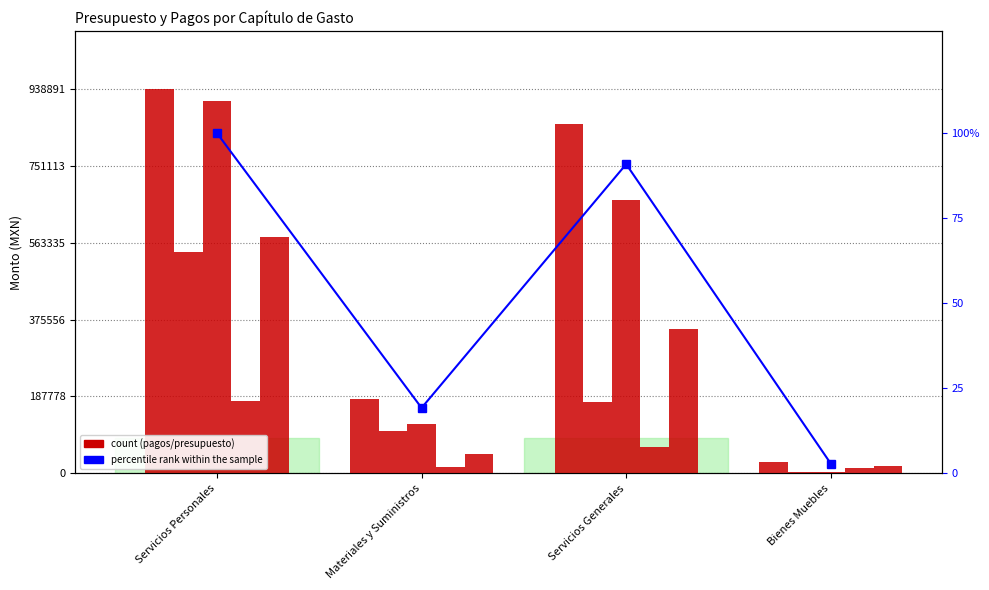

Reading left to right, what are all the values shown in this chart?

Presupuesto aprobado: 938890.9	180750.8	853358.2	27000.0
Pagado (Q2): 540541.3	102932.5	173805.1	2849.0
Pagado (Q3): 909053.6	119638.9	668100.0	2849.0
Pagado (Q4): 176337.0	16842.0	64710.1	13036.0
Pagado (Q6): 577989.4	48236.4	351944.4	18033.0
percentile rank within the sample: 100.0	19.3	90.9	2.9